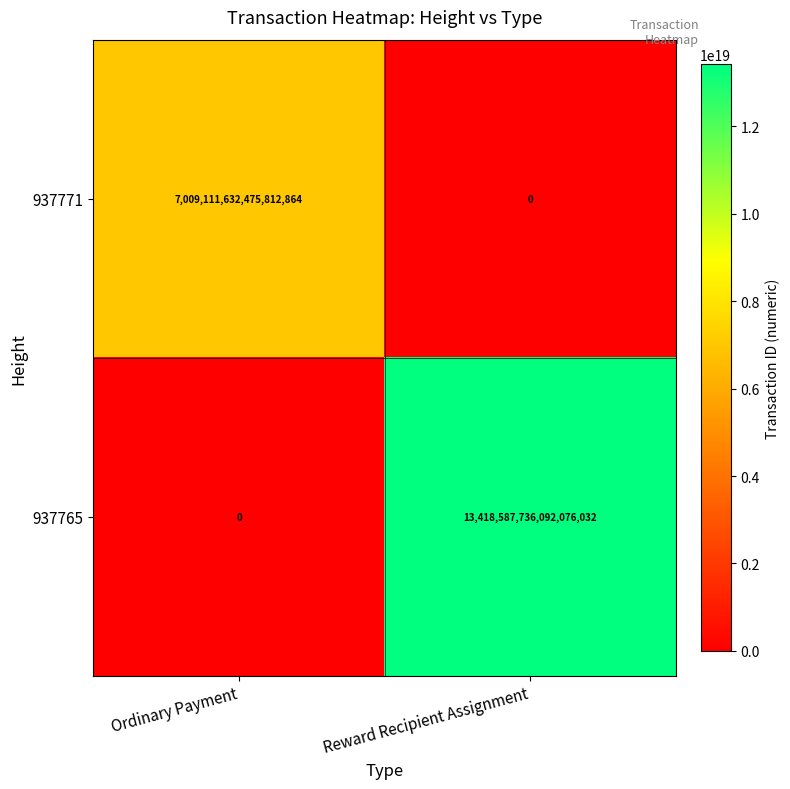

Is it true that 937771 equals 7009111632475812864 at Ordinary Payment?

True